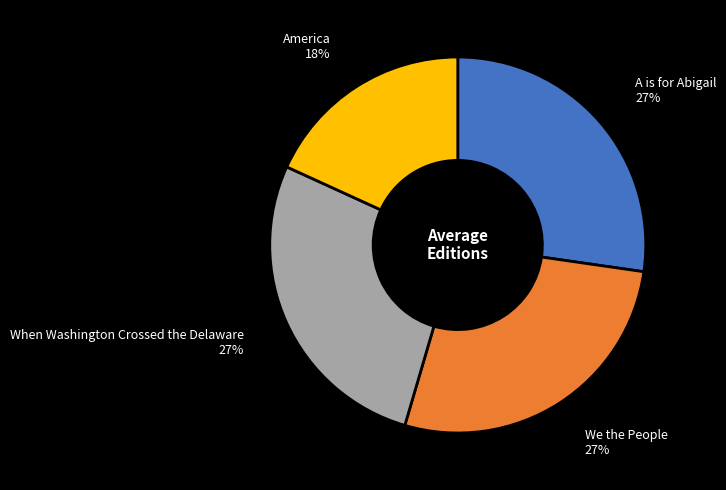

To the nearest percent, what is the difference between the largest and smallest slice percentages?

9%